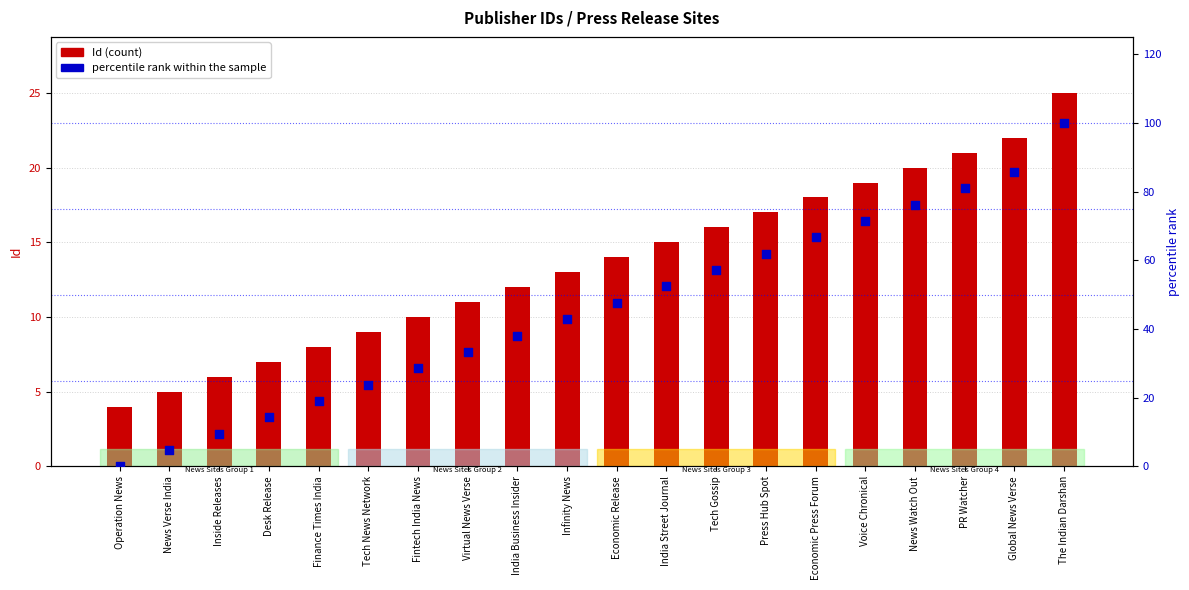

At how many categories does at least one series exceed 82?

2